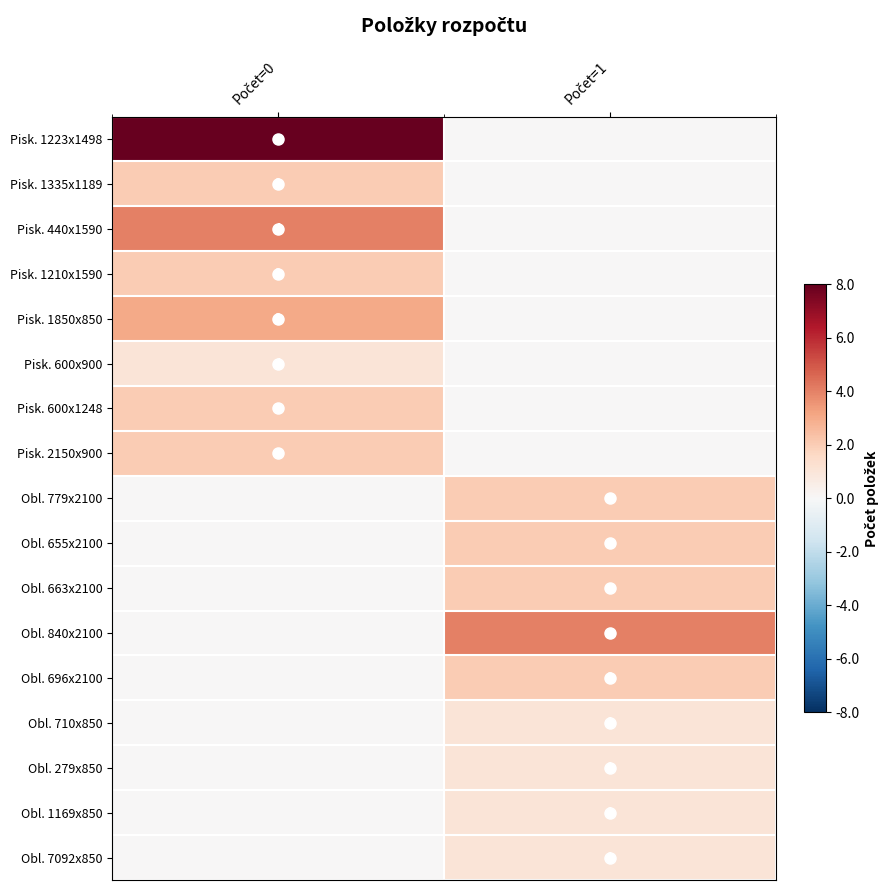

True or false: Obl. 696x2100 has a value of -0.2 at Počet=0.

False